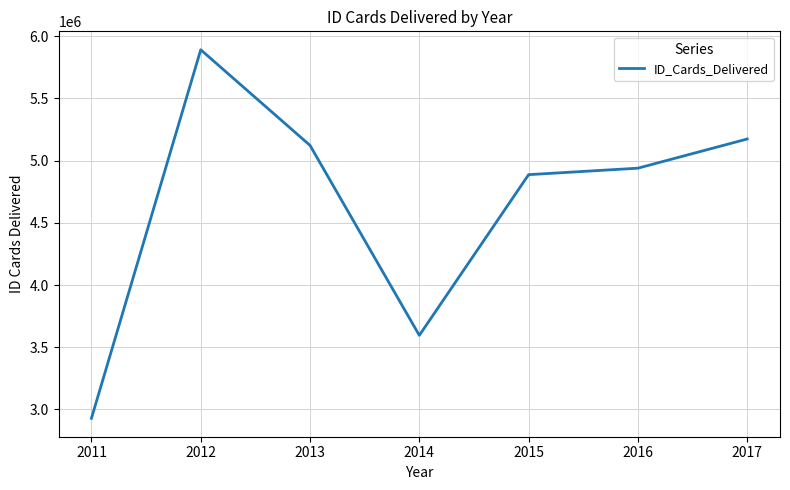

At which category does the chart reach its minimum across all series?

2011